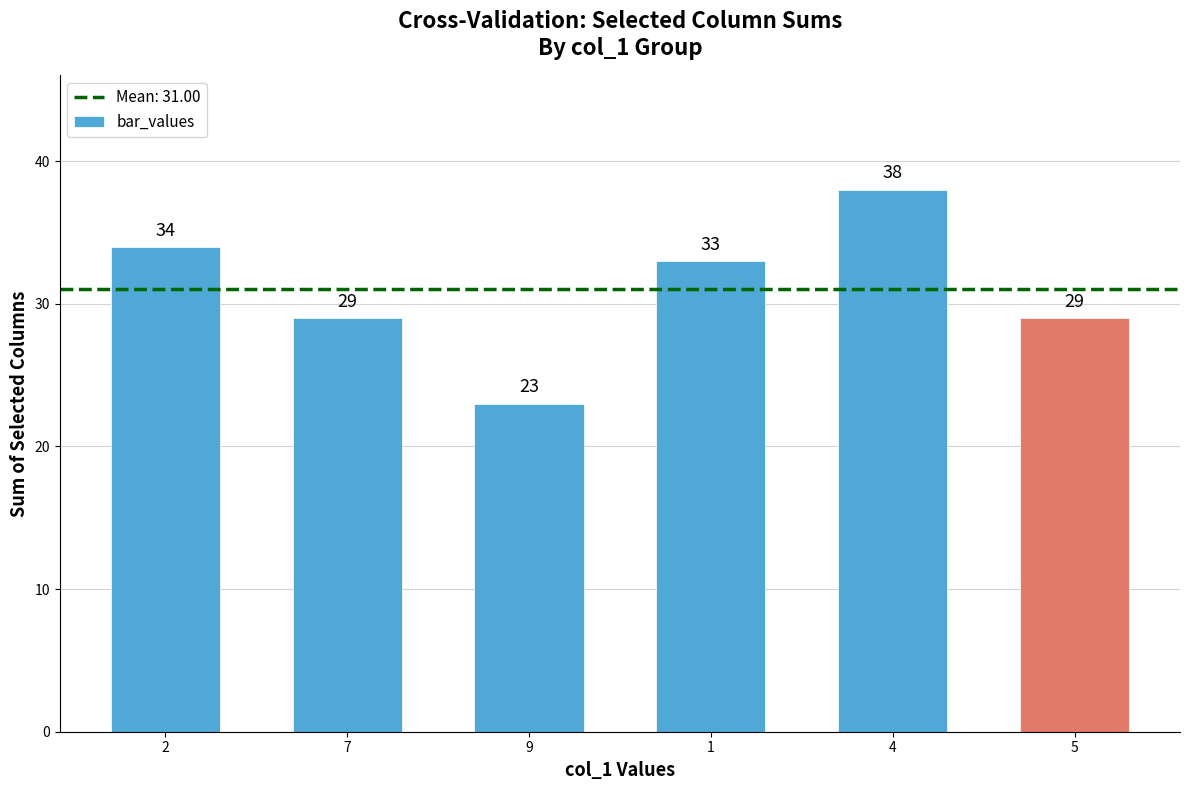

Reading left to right, extract all data points from this chart.

34	29	23	33	38	29